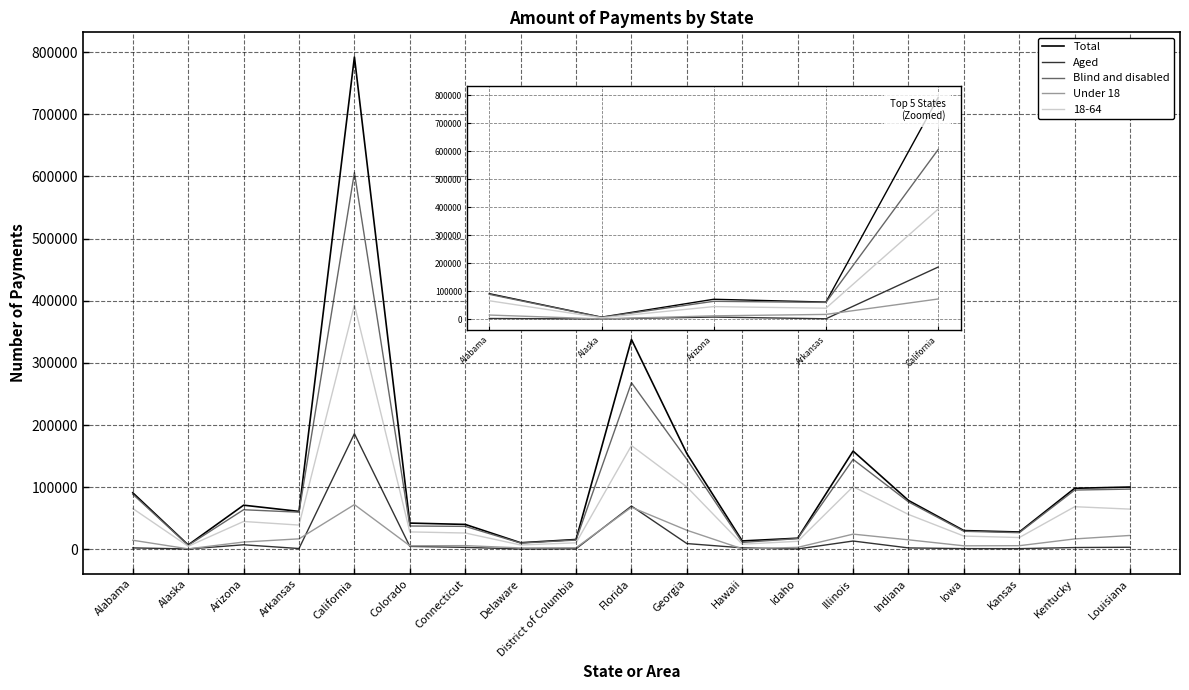

What is the average value of the Total series?

113013